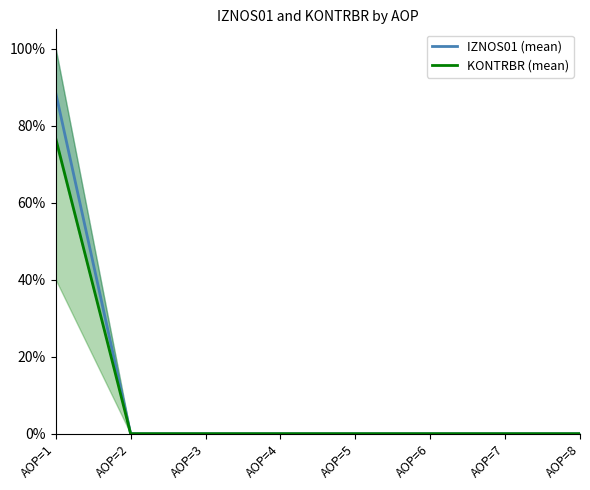

Reading left to right, list all the values displayed in this chart.

IZNOS01 (mean): 0.9	0.0	0.0	0.0	0.0	0.0	0.0	0.0
KONTRBR (mean): 0.8	0.0	0.0	0.0	0.0	0.0	0.0	0.0